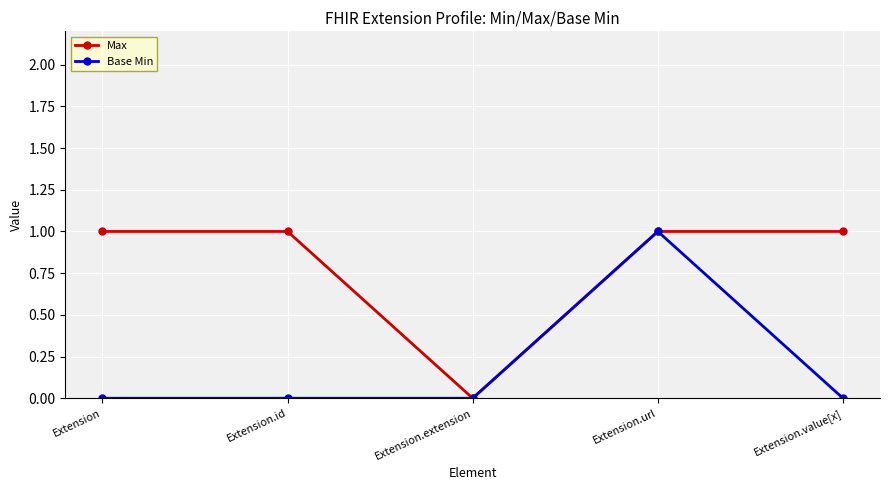

Count the number of categories in the chart.

5